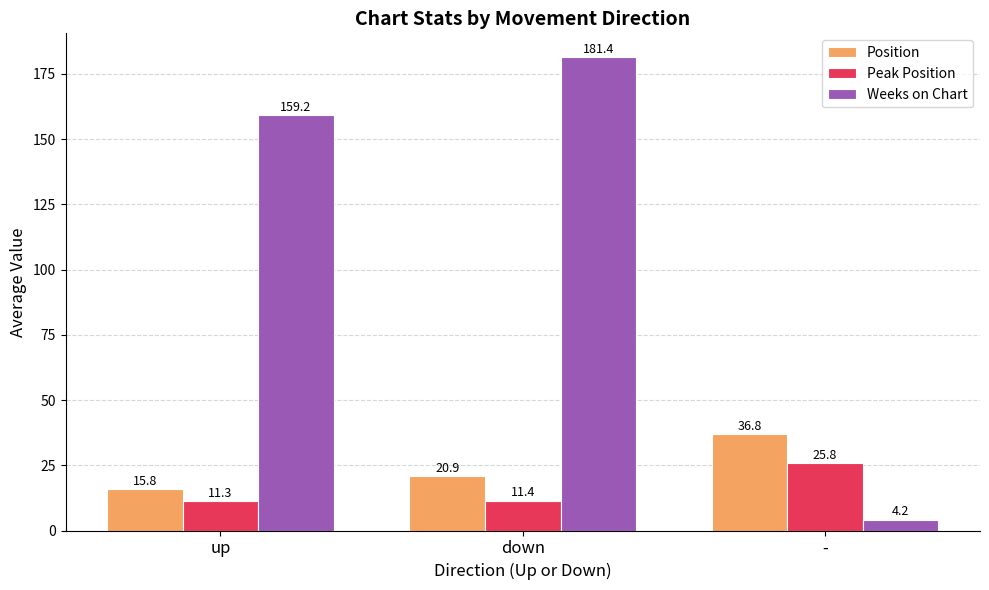

At which label does Peak Position reach its peak?

-